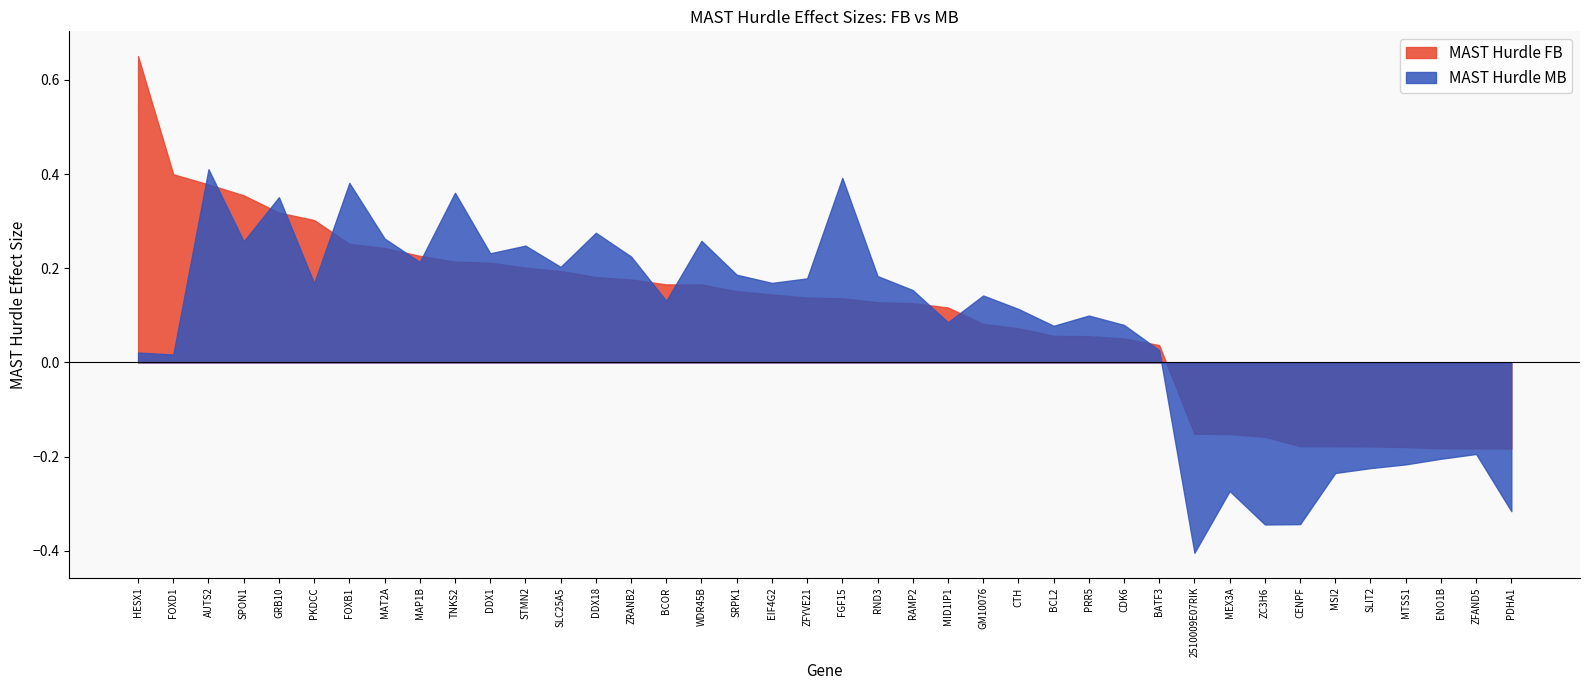

At which category does the chart reach its minimum across all series?

2510009E07RIK